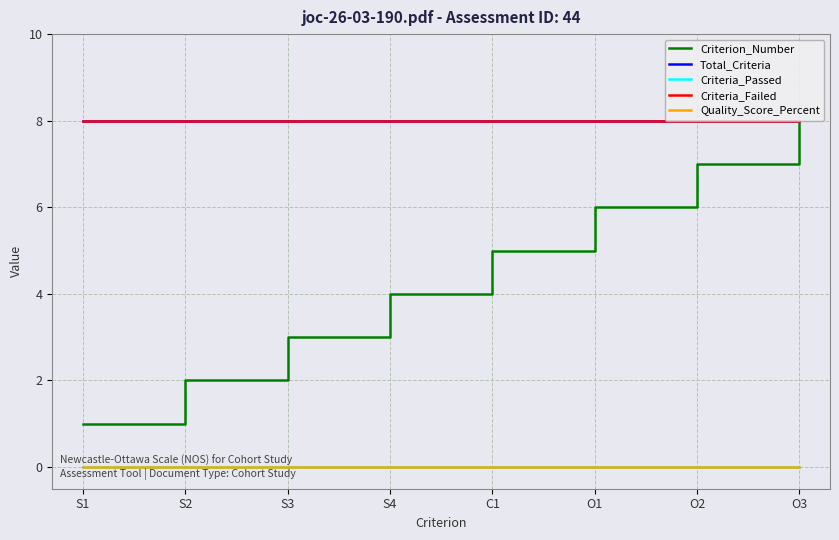

What is the label of the 1st point from the left?

S1